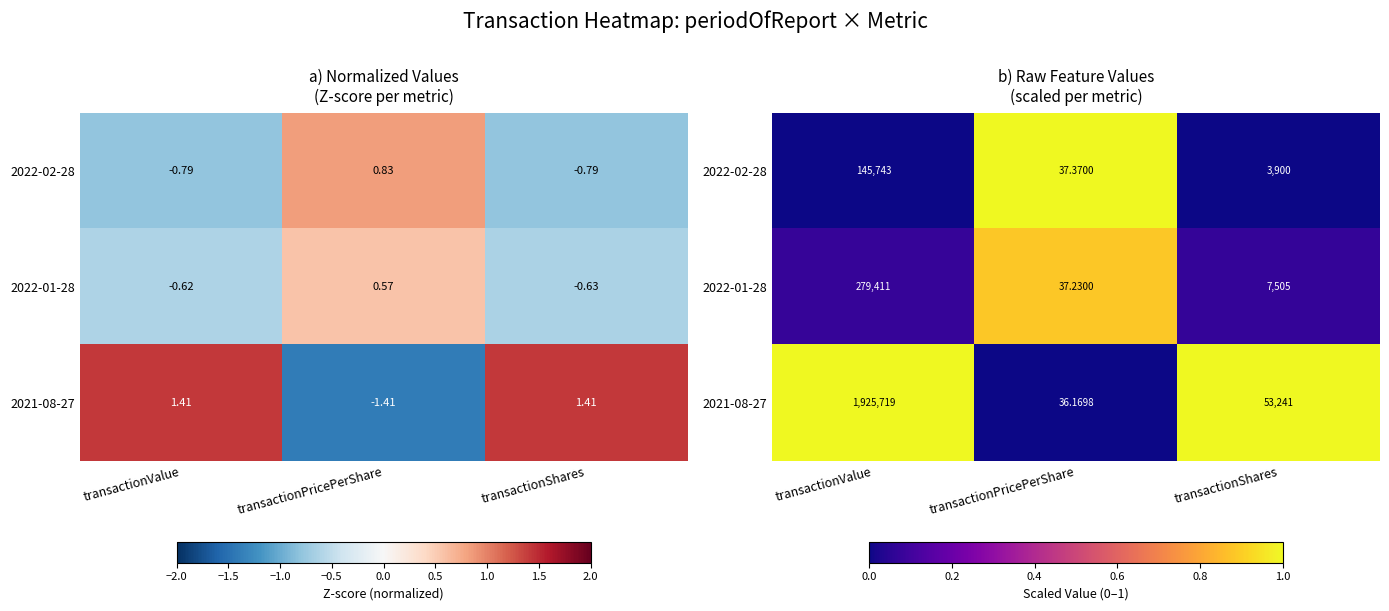

At which label does 2022-02-28 reach its peak?

transactionPricePerShare